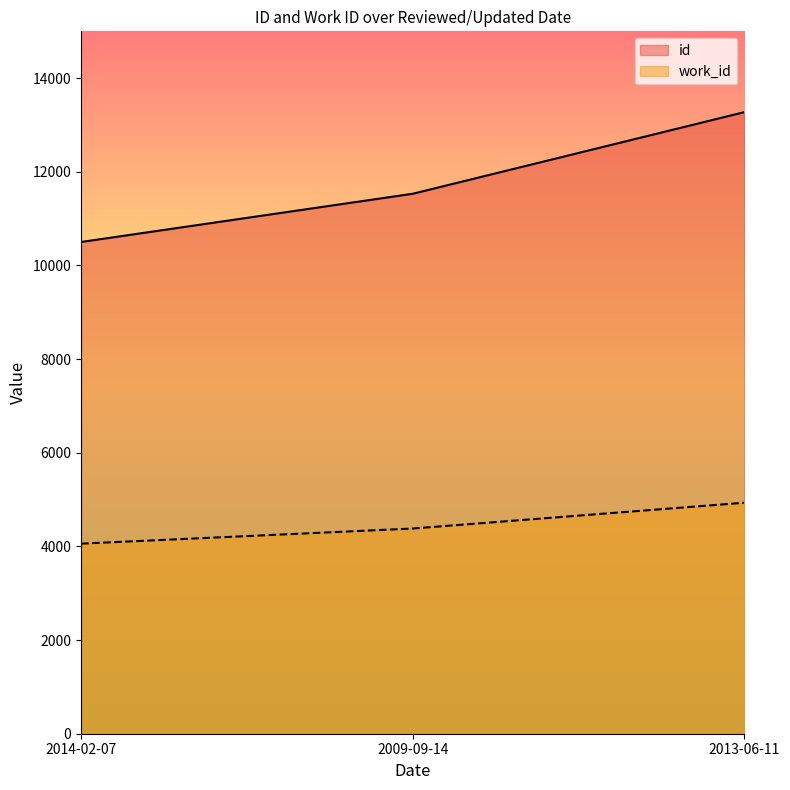

At which label does id reach its minimum?

2014-02-07